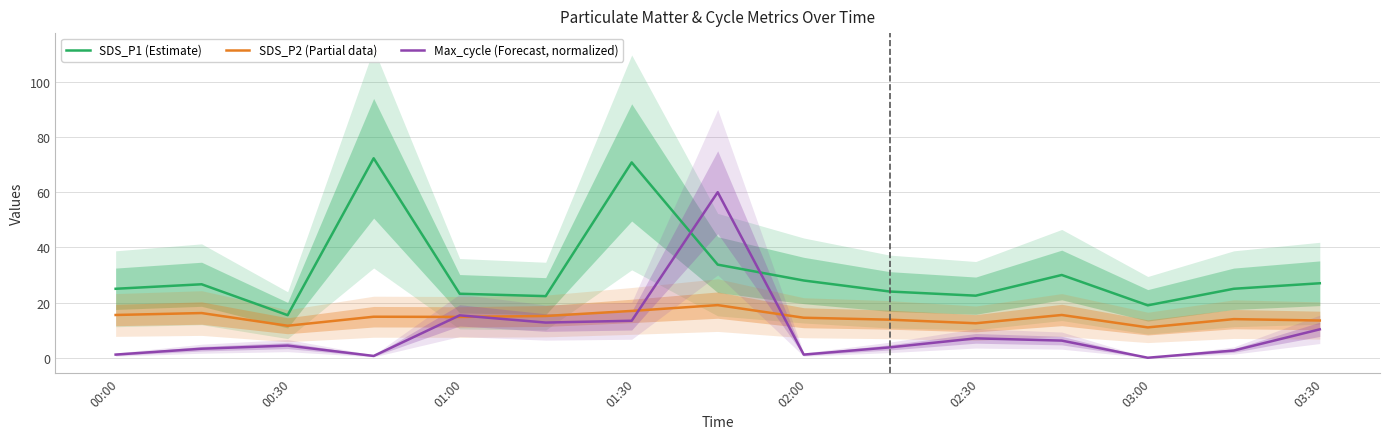

After their last crossing, which series has the higher values: Max_cycle (Forecast, normalized) or SDS_P1 (Estimate)?

SDS_P1 (Estimate)